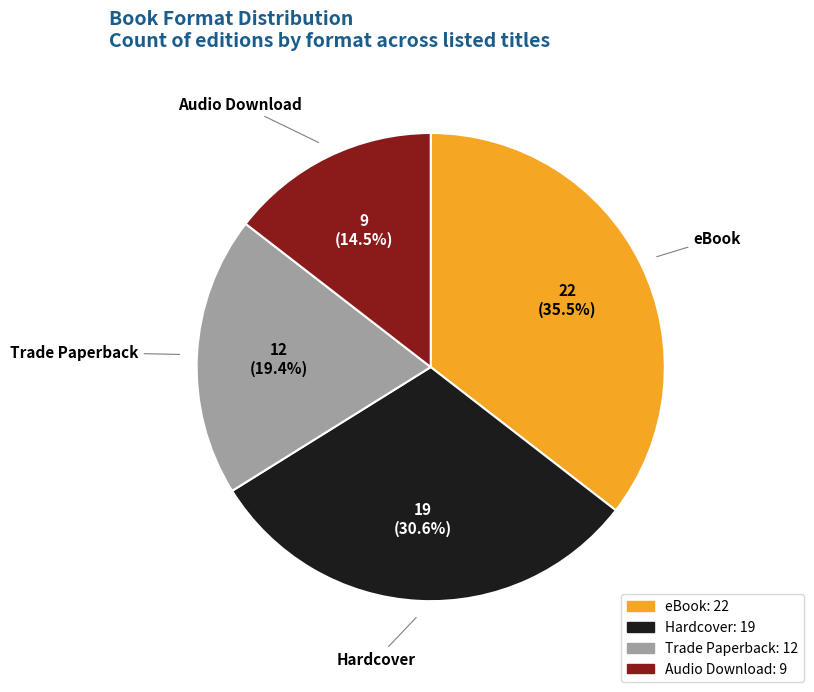

Is there any slice that represents more than half of the pie?

No